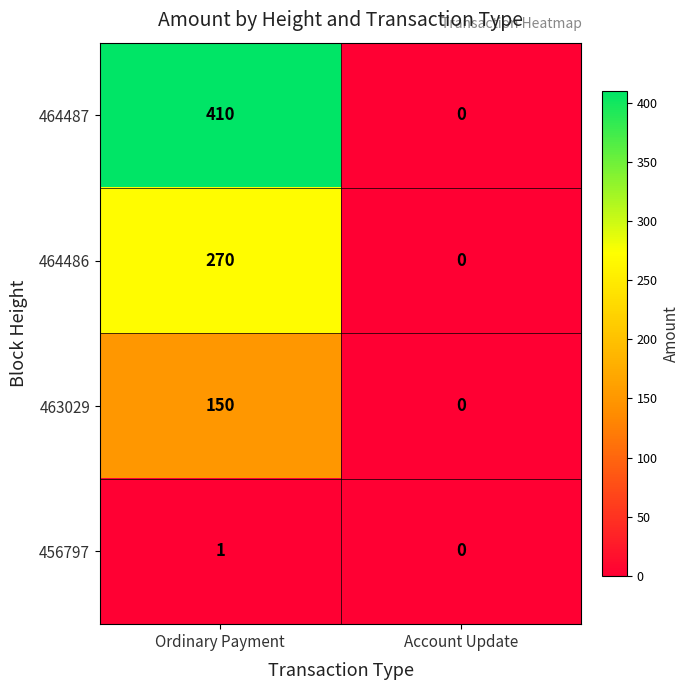

True or false: 464486 has a value of 164 at Account Update.

False